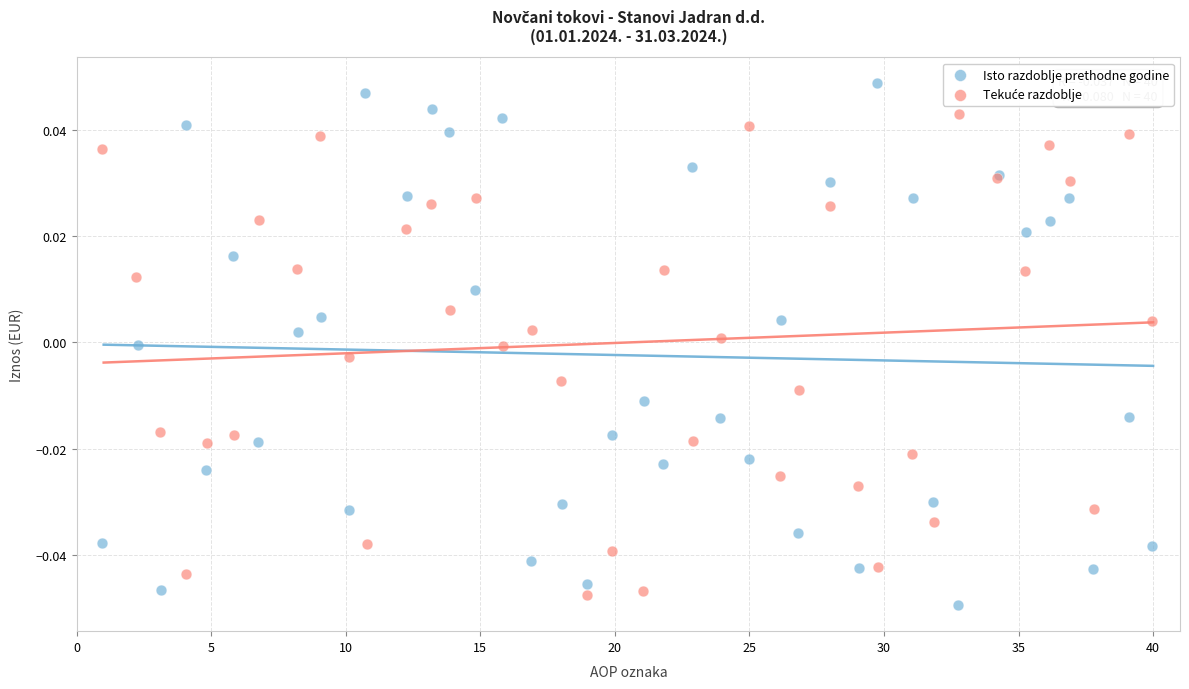

Which series has the widest spread of Y values?

Isto razdoblje prethodne godine